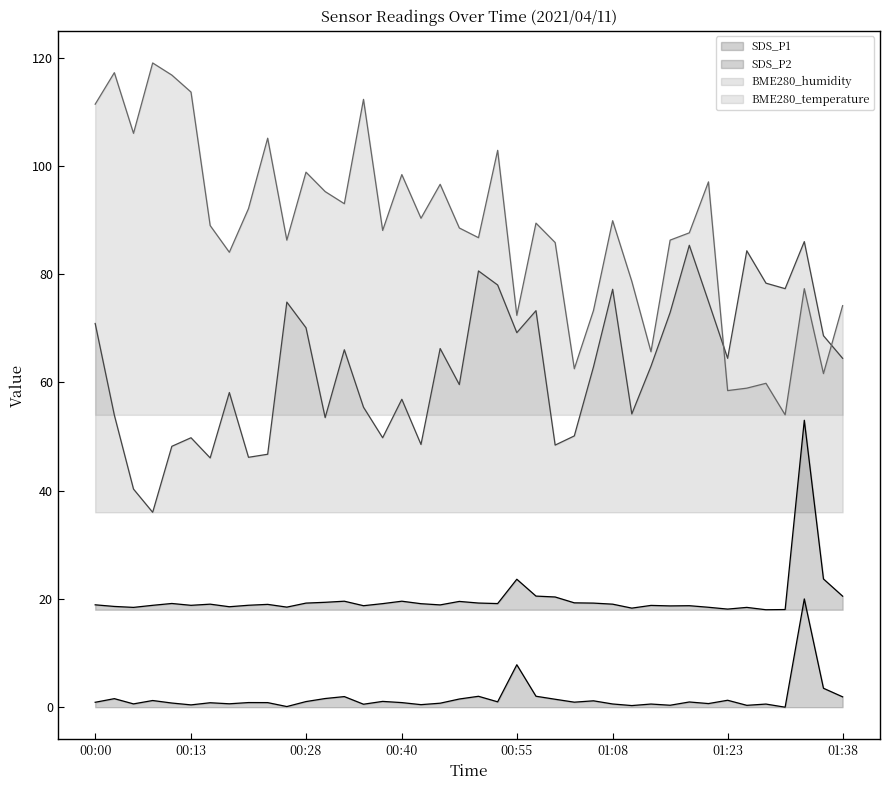

What is the spread (max minus min) of values at 00:13?

113.2